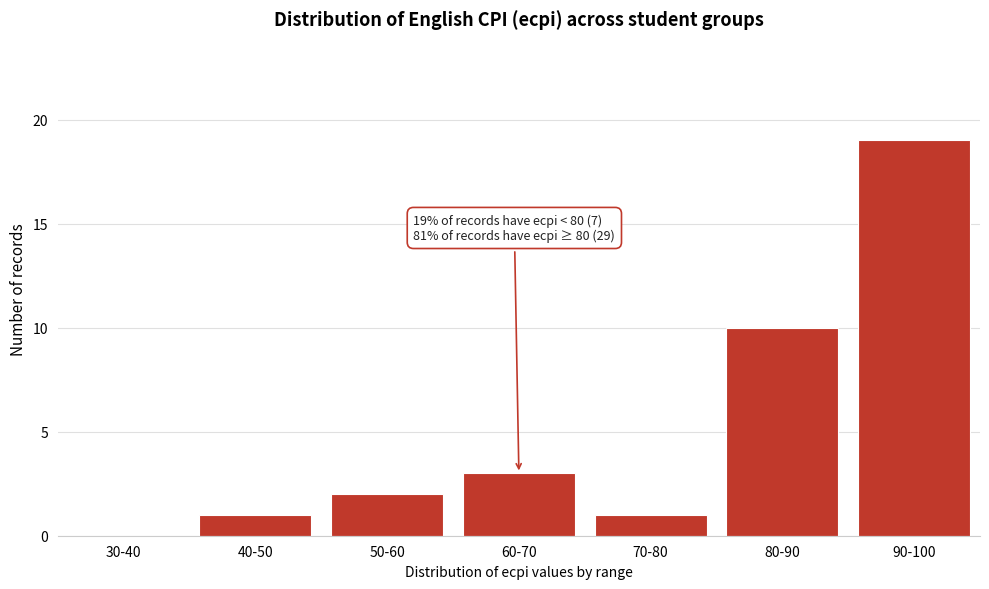

Reading right to left, what are all the values shown in this chart?

90-100=19	80-90=10	70-80=1	60-70=3	50-60=2	40-50=1	30-40=0